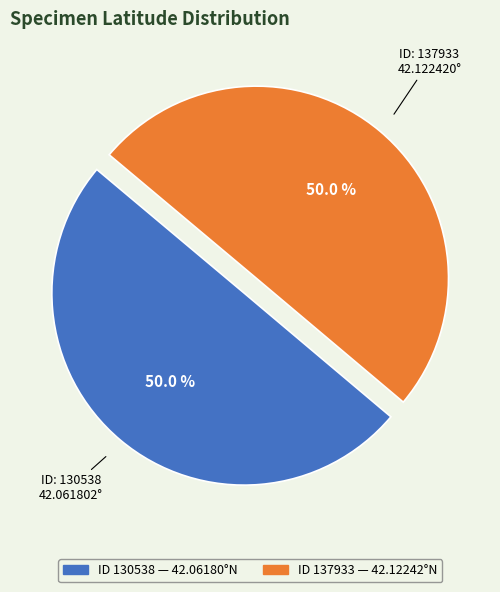

How many segments does this pie chart have?

2